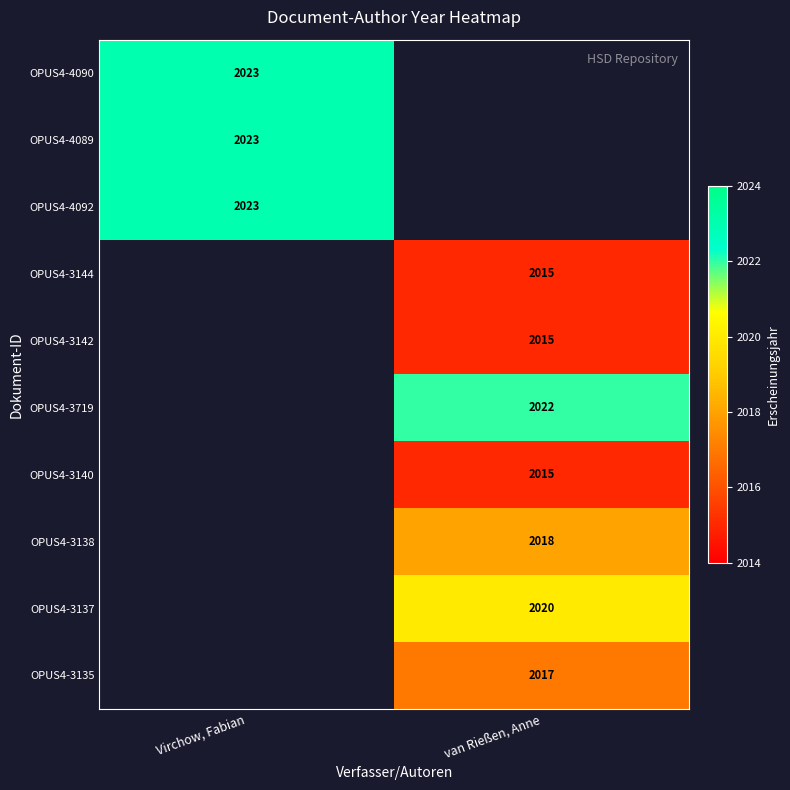

True or false: OPUS4-4090 has a value of 1066 at Virchow, Fabian.

False